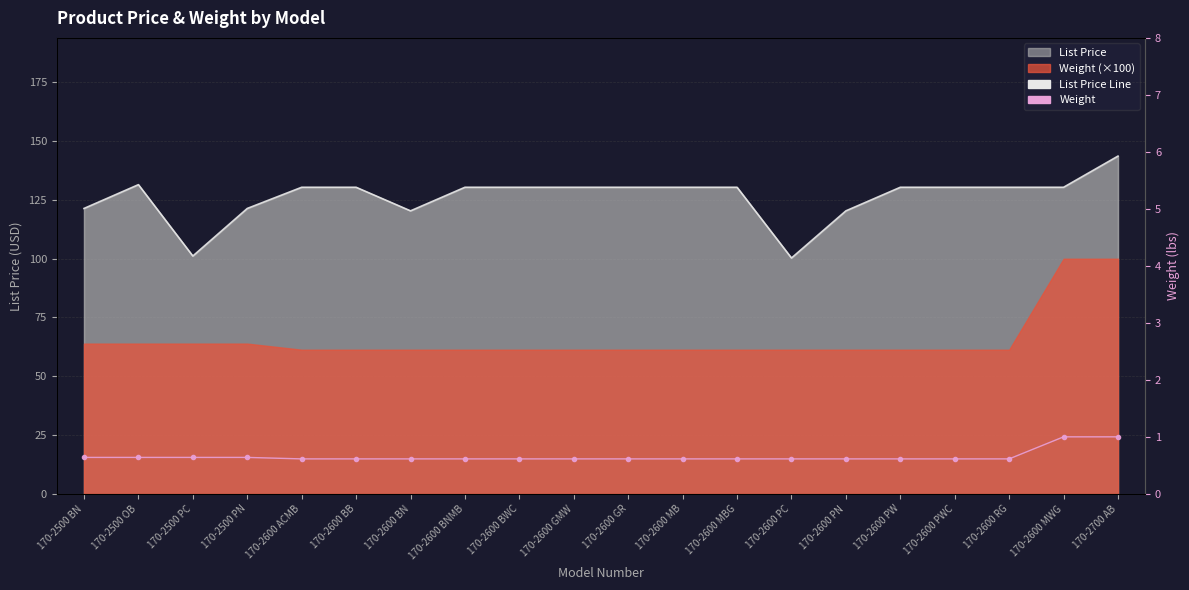

At which category does the chart reach its minimum across all series?

170-2600 ACMB